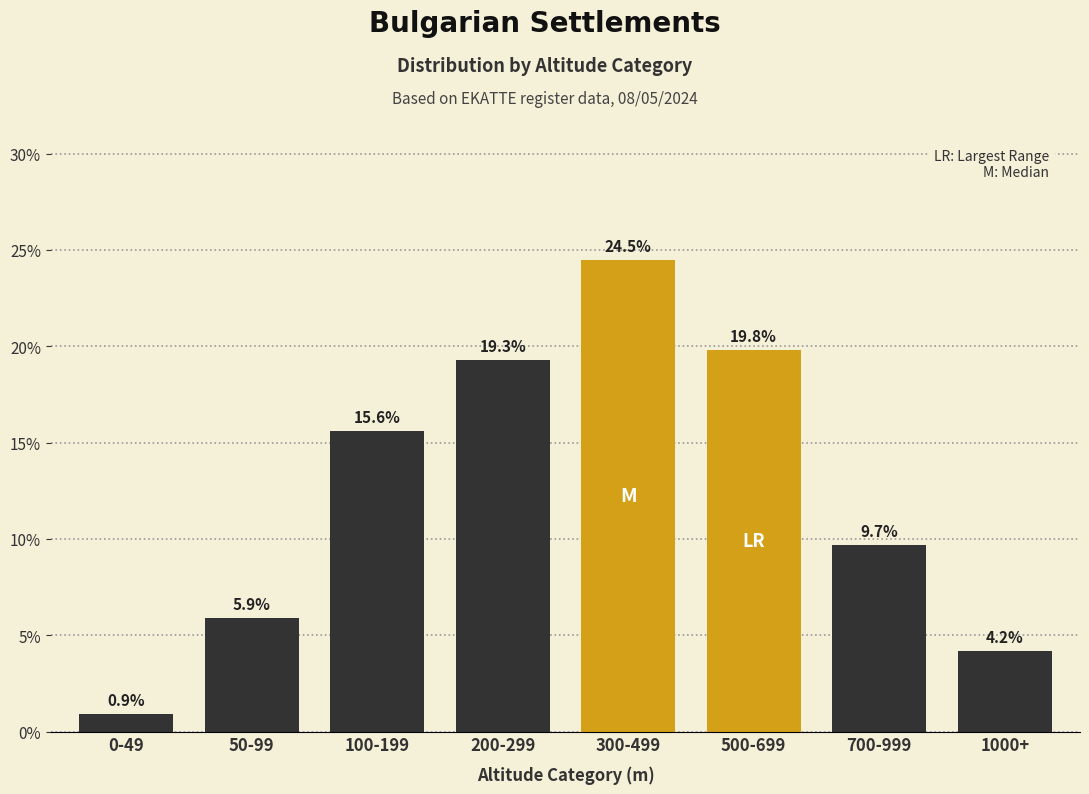

Reading left to right, transcribe all the data shown in this chart.

0-49=0.9	50-99=5.9	100-199=15.6	200-299=19.3	300-499=24.5	500-699=19.8	700-999=9.7	1000+=4.2